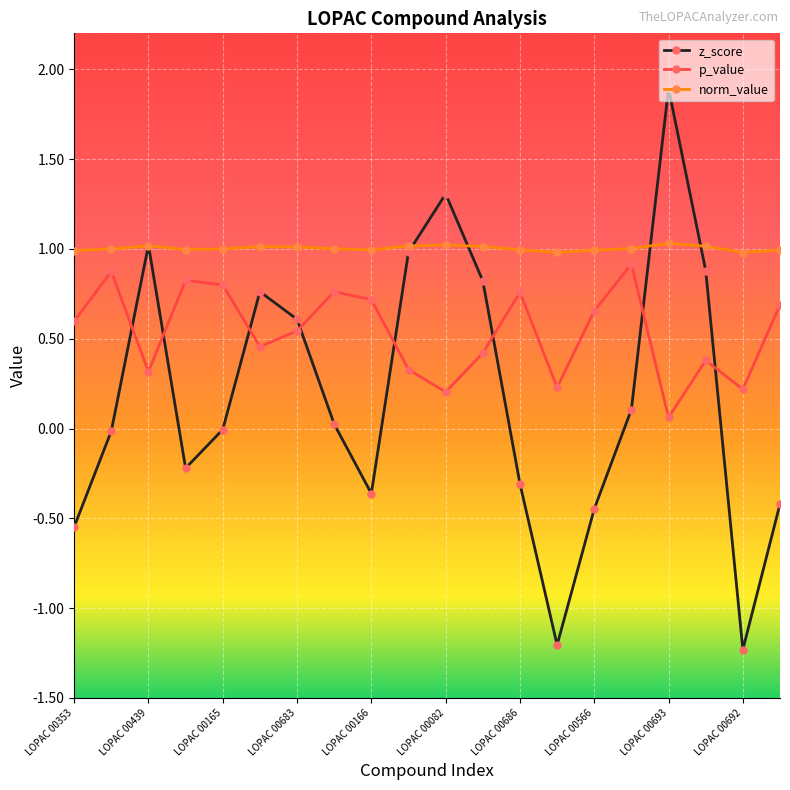

What is the minimum value for norm_value?

1.0